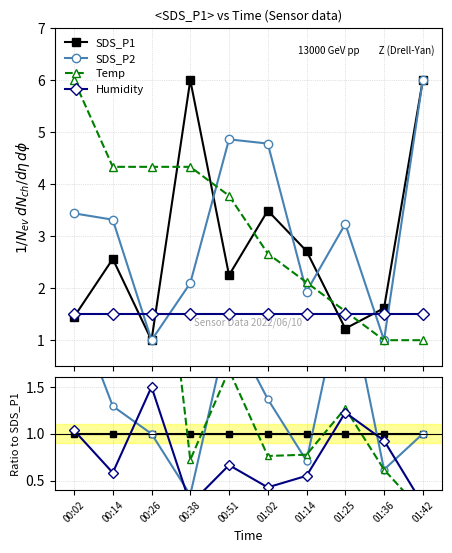

True or false: SDS_P1 has a value of 0.7 at 00:51.

False